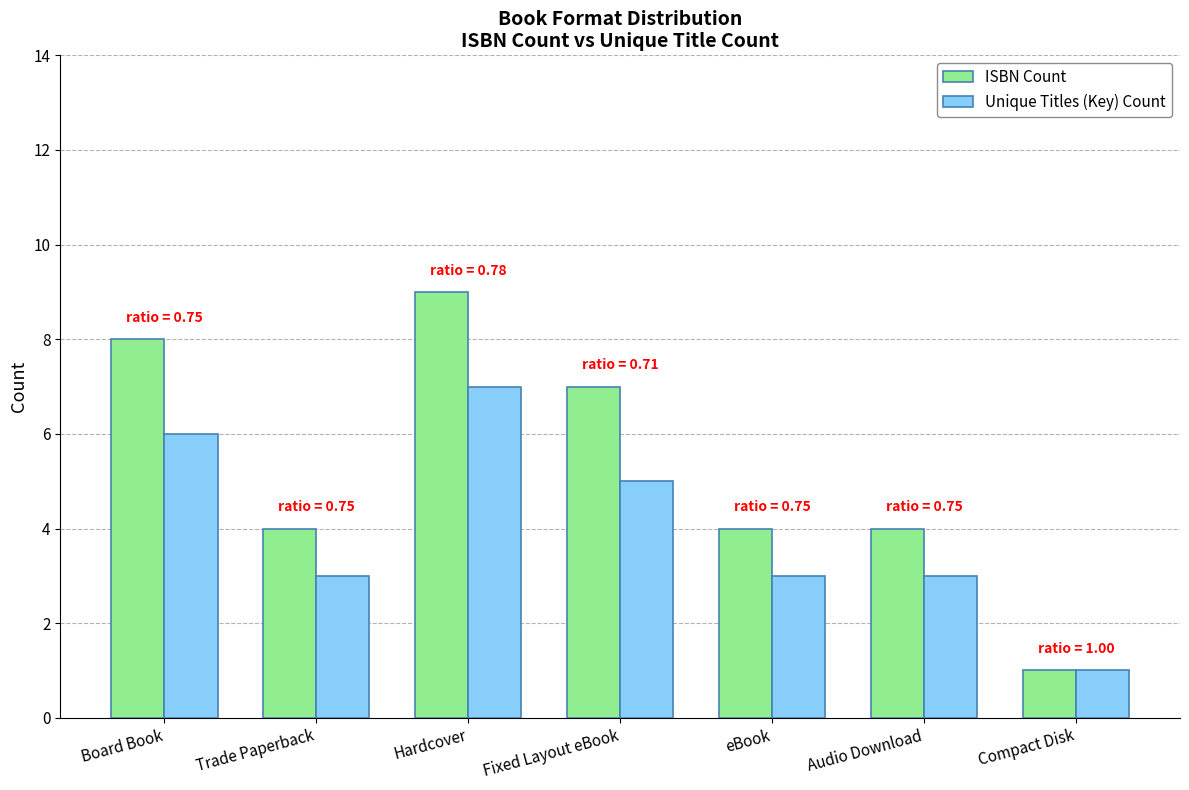

Which series changed the most between Board Book and Audio Download?

ISBN Count